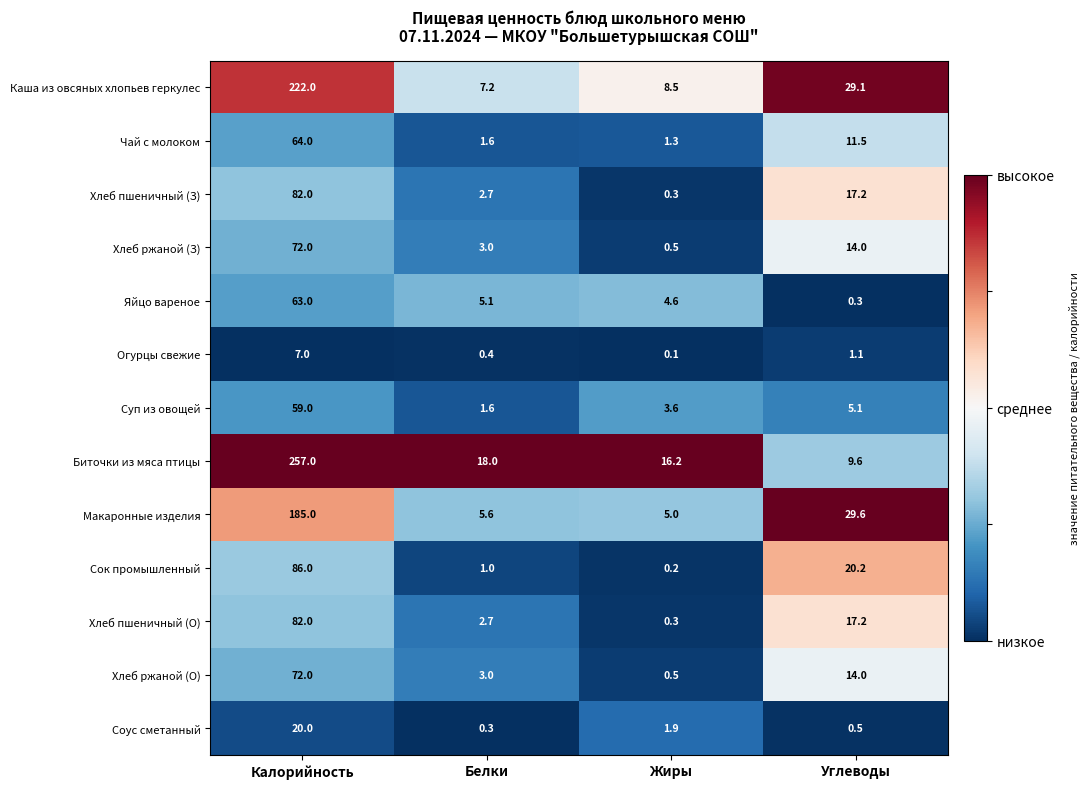

At how many categories does at least one series exceed 0?

4